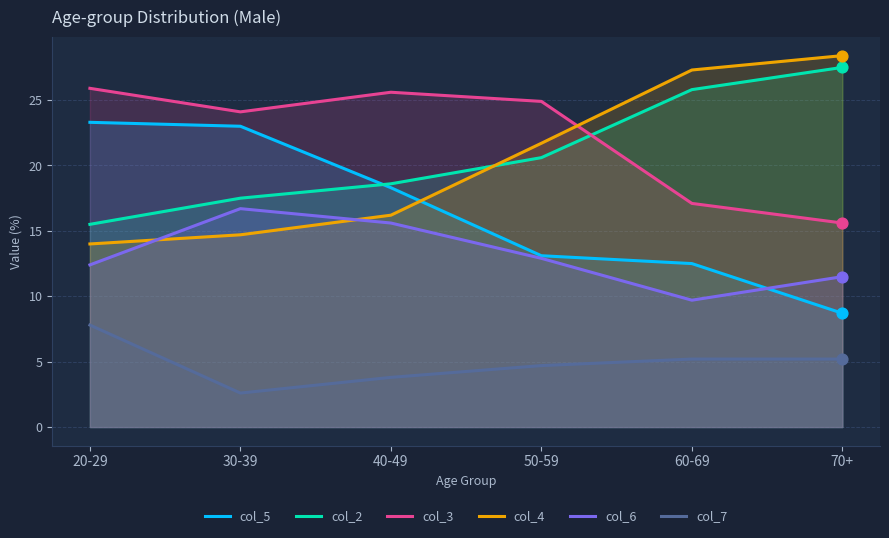

What is the total value across all series at 50-59?

97.9